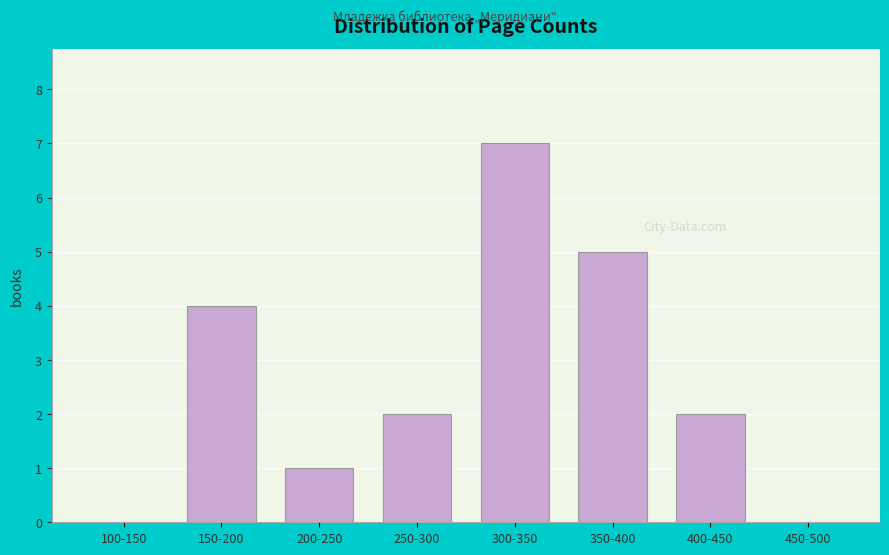

Reading left to right, list all the values displayed in this chart.

100-150=0	150-200=4	200-250=1	250-300=2	300-350=7	350-400=5	400-450=2	450-500=0